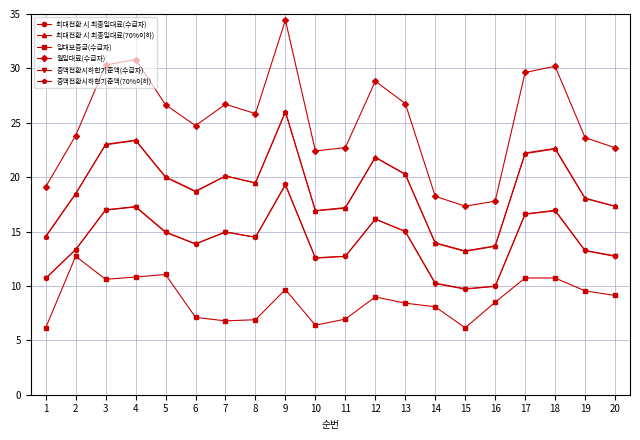

Does the chart display data point markers on the line(s)?

Yes